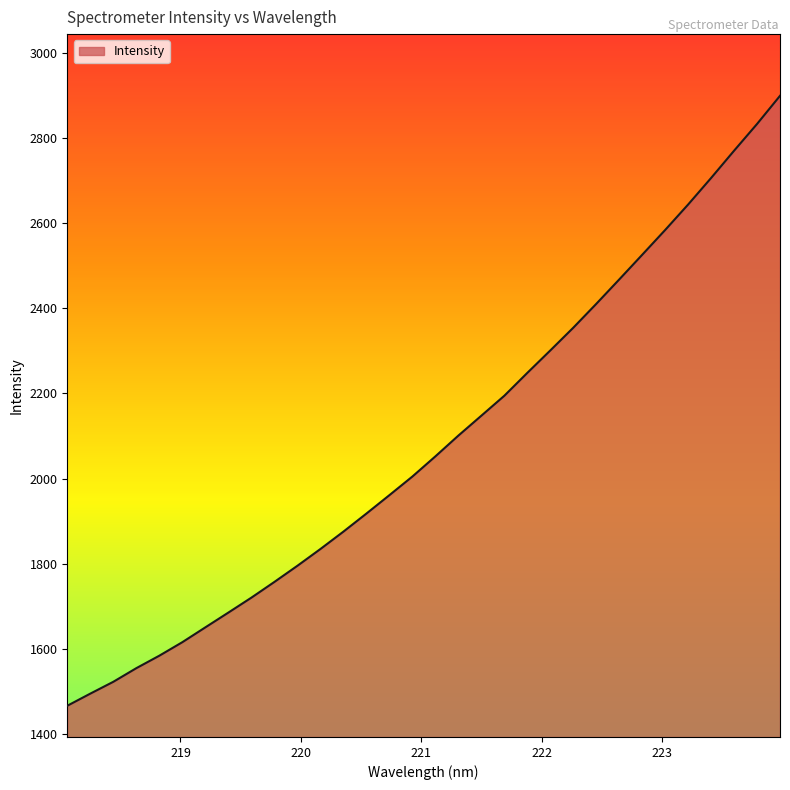

What is the maximum value shown in the chart?

2899.0